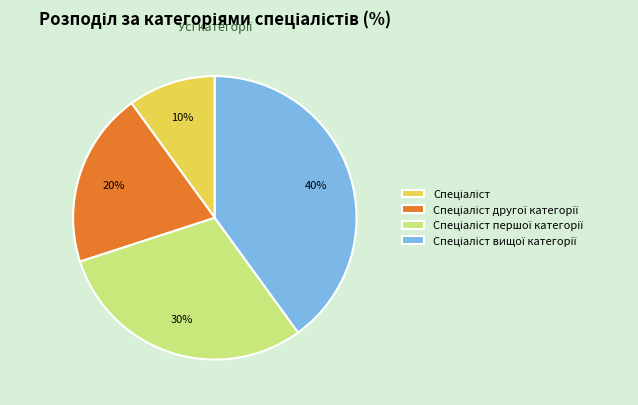

Is there a majority slice in this chart?

No